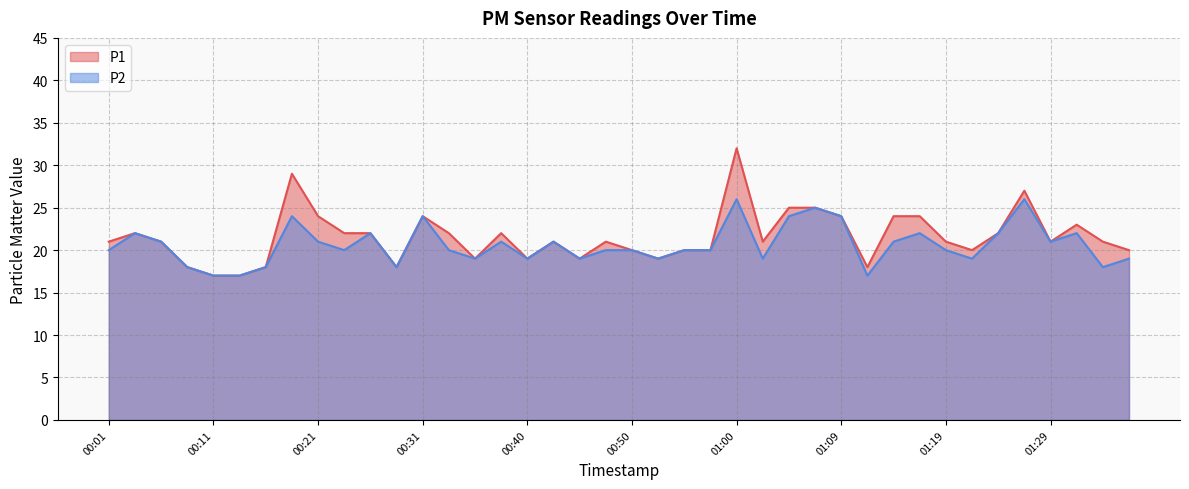

List the labels in order of P1 value, smallest first.

00:11, 00:14, 00:09, 00:16, 00:28, 01:12, 00:35, 00:40, 00:45, 00:52, 00:50, 00:55, 00:57, 01:21, 01:36, 00:01, 00:06, 00:43, 00:48, 01:02, 01:19, 01:29, 01:34, 00:04, 00:23, 00:26, 00:33, 00:38, 01:24, 01:31, 00:21, 00:31, 01:09, 01:14, 01:17, 01:05, 01:07, 01:26, 00:18, 01:00